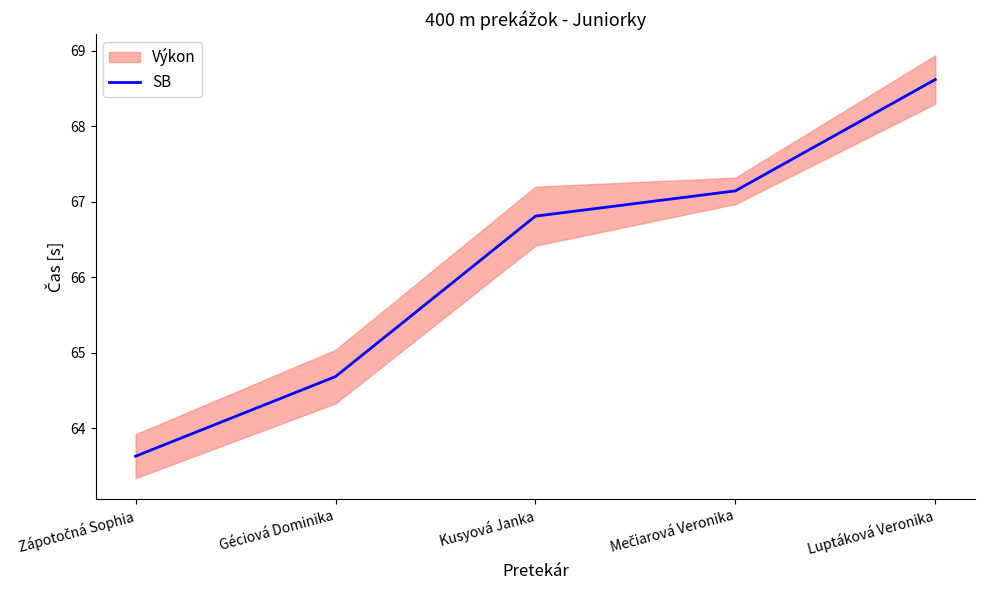

Rank the categories by value from lowest to highest.

Zápotočná Sophia, Géciová Dominika, Kusyová Janka, Mečiarová Veronika, Luptáková Veronika